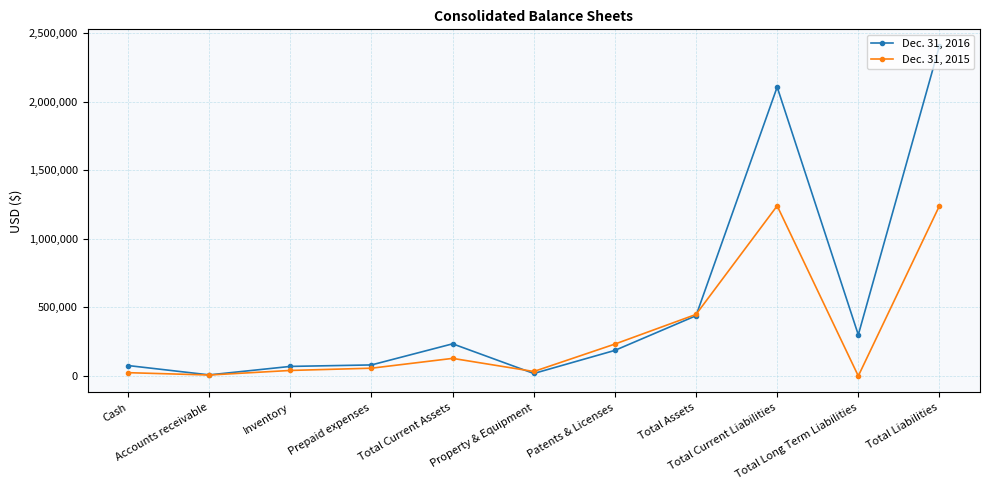

True or false: Dec. 31, 2015 has more than 1 points higher than both neighbors.

True